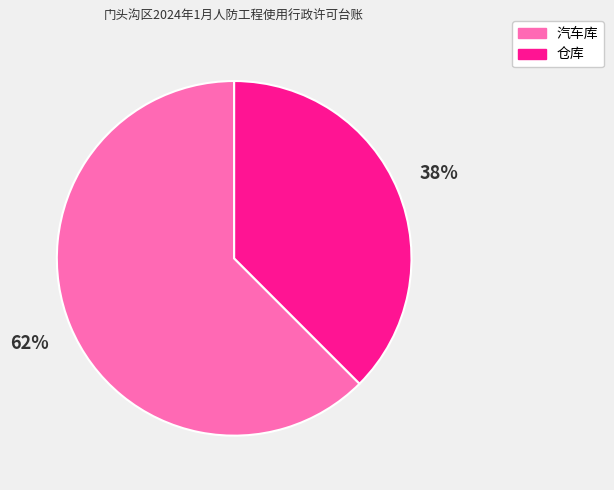

Rank the categories by value from highest to lowest.

汽车库, 仓库